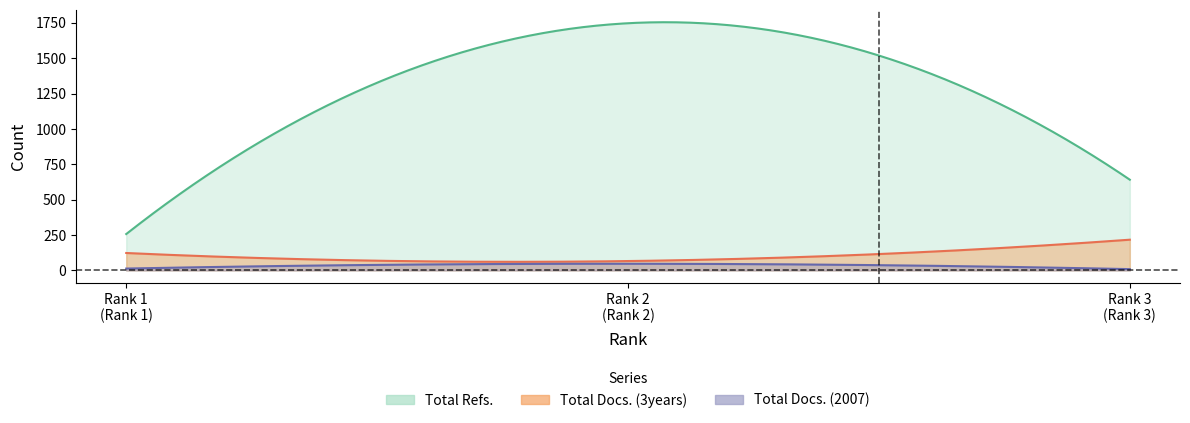

What is the total value across all series at 1?

393